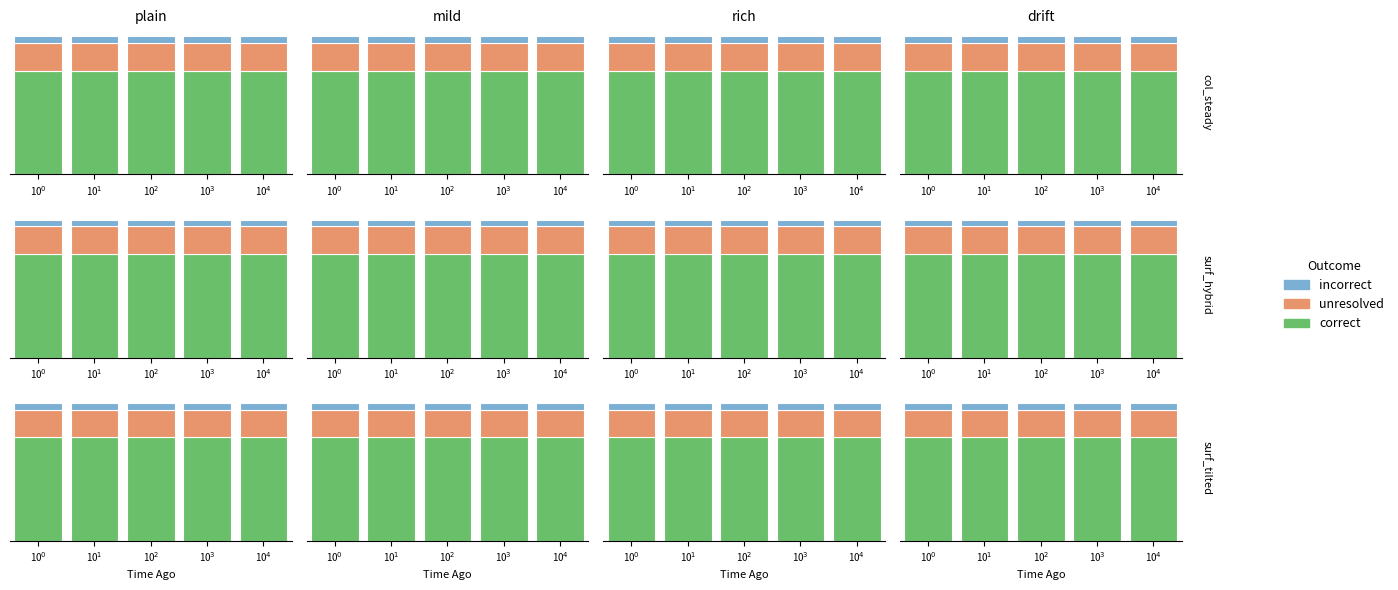

Between 10$^2$ and 10$^1$, which is larger?

10$^2$